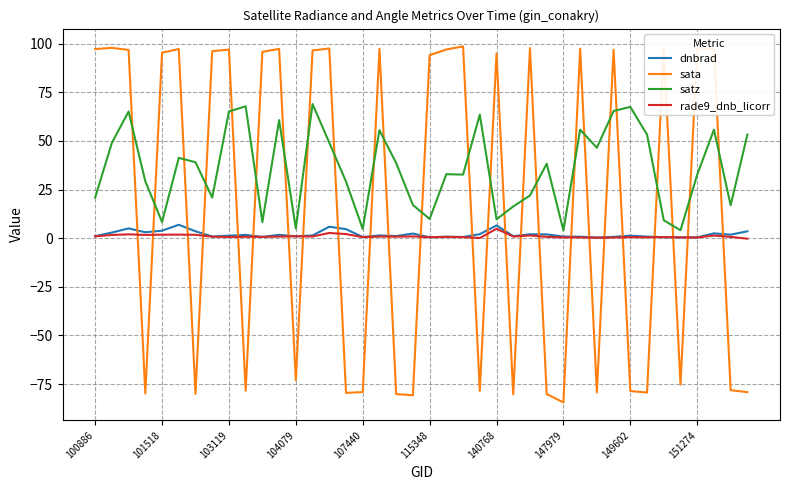

What is the maximum value shown in the chart?

98.5